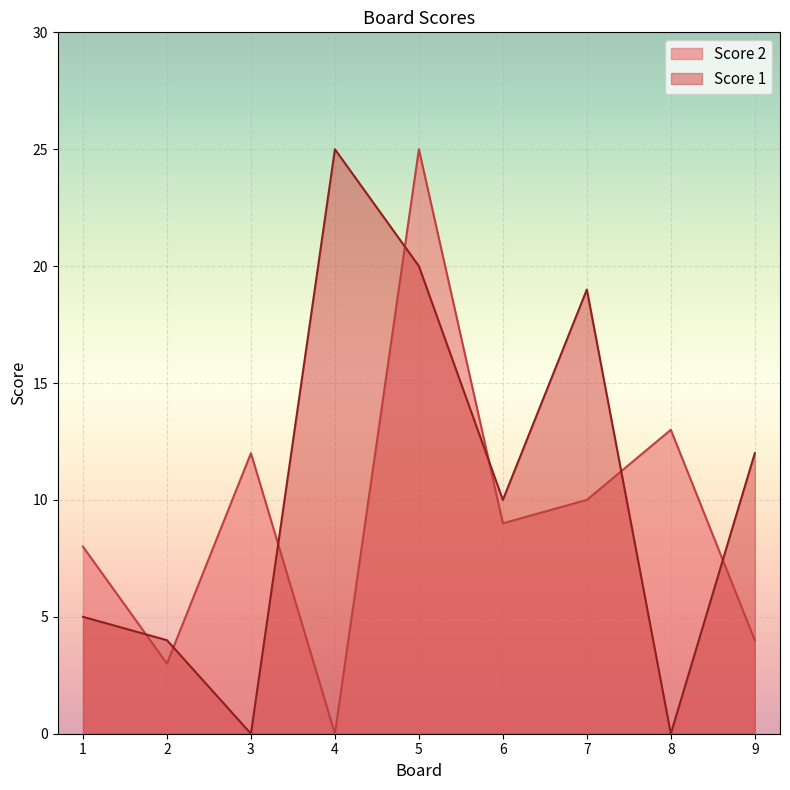

Reading left to right, list all the values displayed in this chart.

Score 2: 8	3	12	0	25	9	10	13	4
Score 1: 5	4	0	25	20	10	19	0	12